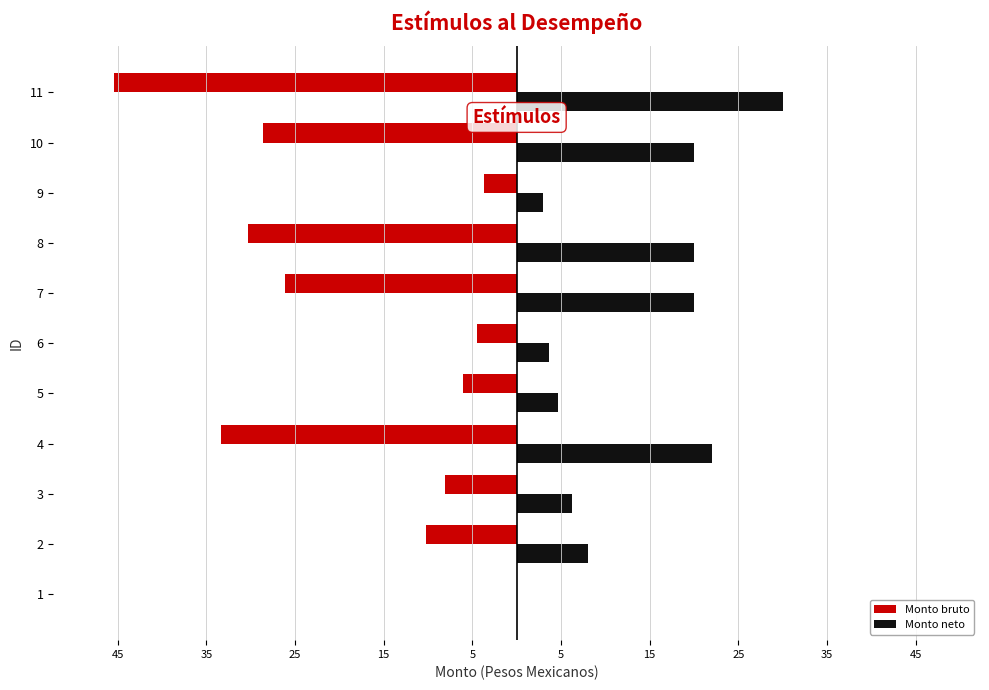

What are all the series names shown in the legend?

Monto bruto, Monto neto